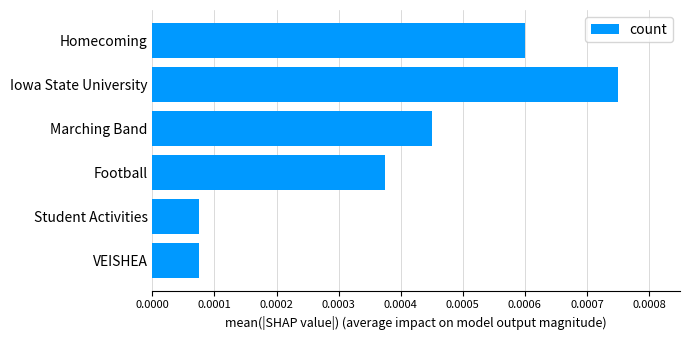

At which category does the chart reach its peak across all series?

Iowa State University